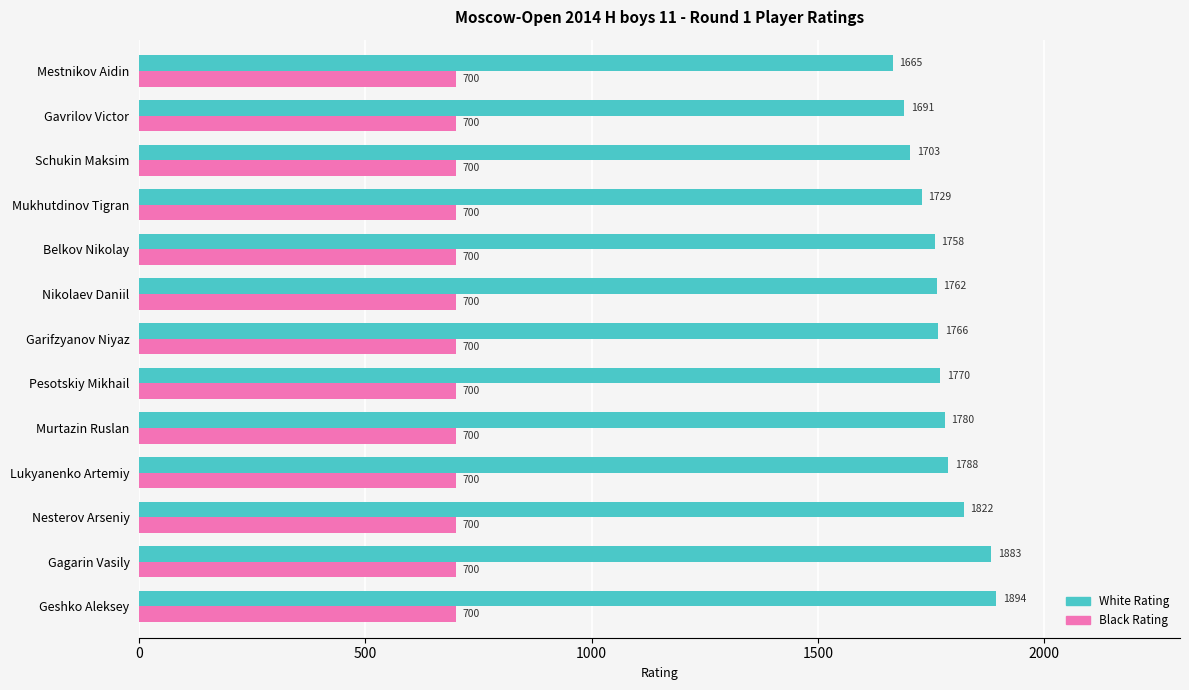

What is the sum of the Black Rating values at Schukin Maksim and Geshko Aleksey?

1400